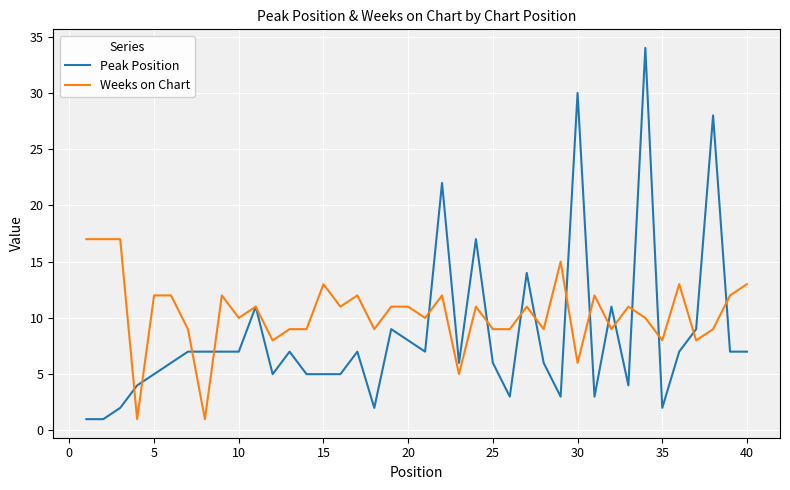

What is the maximum value for Peak Position?

34